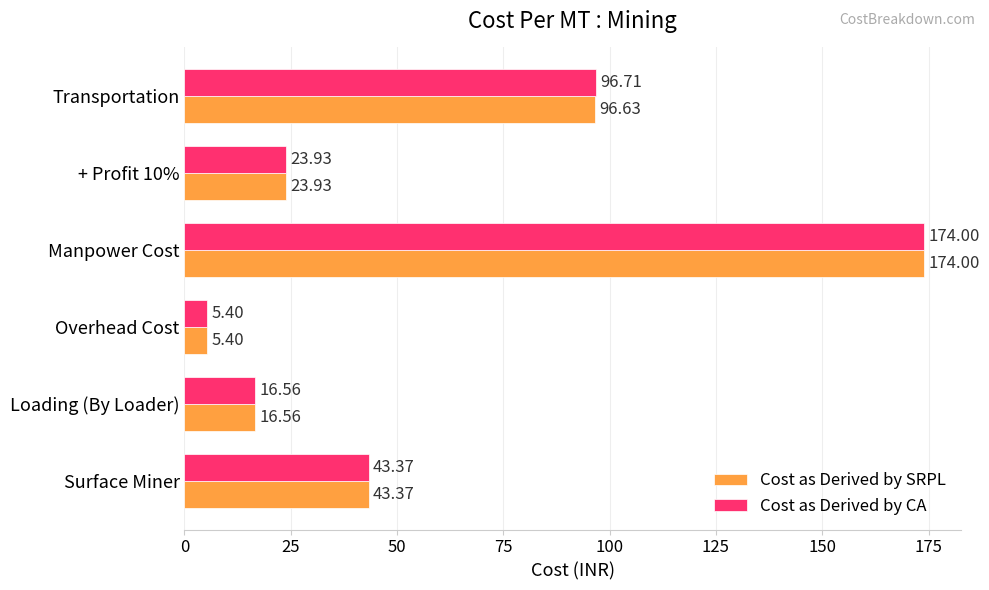

What is the difference between the maximum and second lowest values in the Cost as Derived by CA series?

157.4